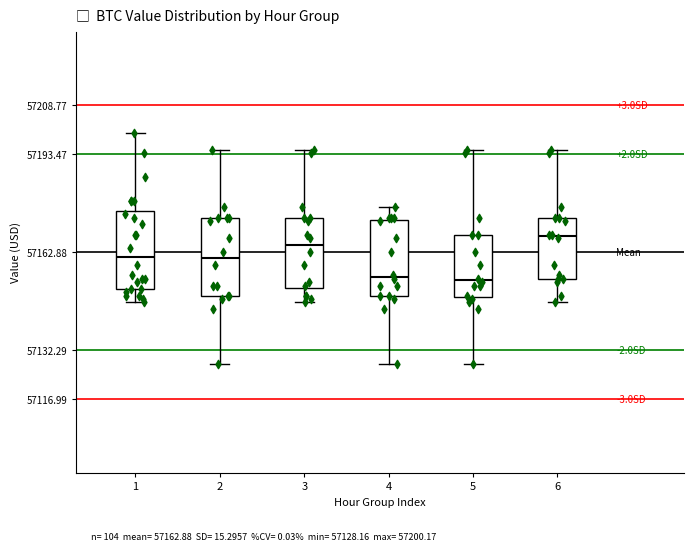

Reading left to right, transcribe this box plot: for each box, give where its median line is, the range the box spans, and where its two whiskers end, as read against the y-axis. The values are not printed on the chart, so give them approximately, as read against the axis.

1: median 57162, box 57152 to 57176, whiskers 57148 to 57200
2: median 57160, box 57150 to 57174, whiskers 57128 to 57194
3: median 57166, box 57152 to 57174, whiskers 57148 to 57194
4: median 57156, box 57150 to 57172, whiskers 57128 to 57176
5: median 57154, box 57150 to 57168, whiskers 57128 to 57194
6: median 57168, box 57154 to 57174, whiskers 57148 to 57194